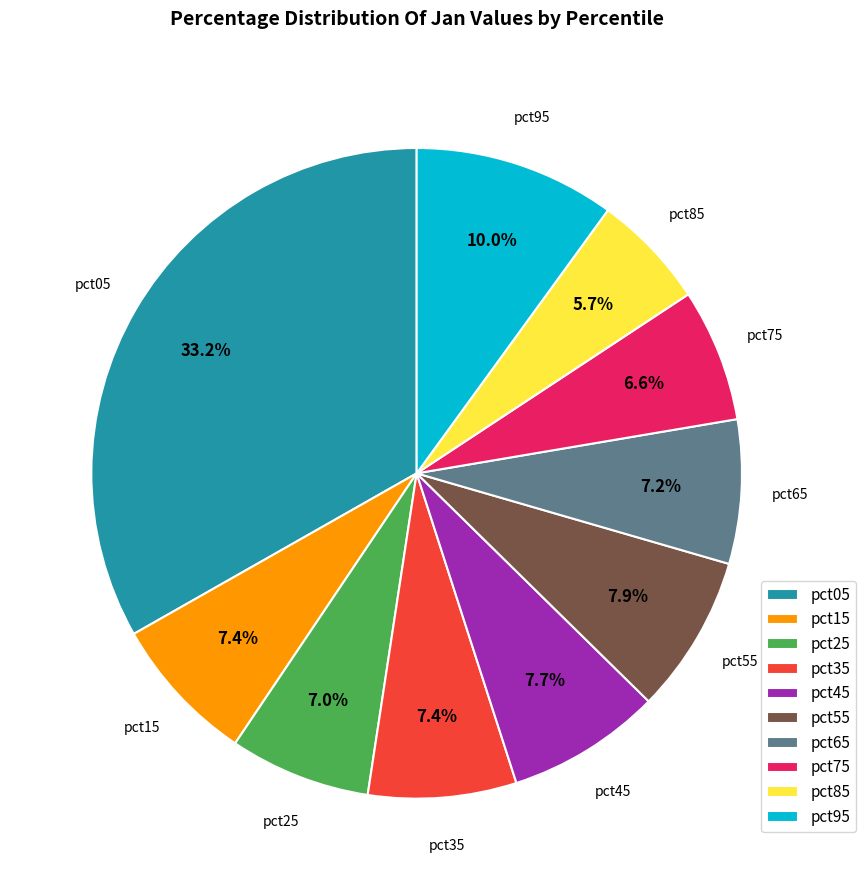

Which slice is the smallest?

pct85